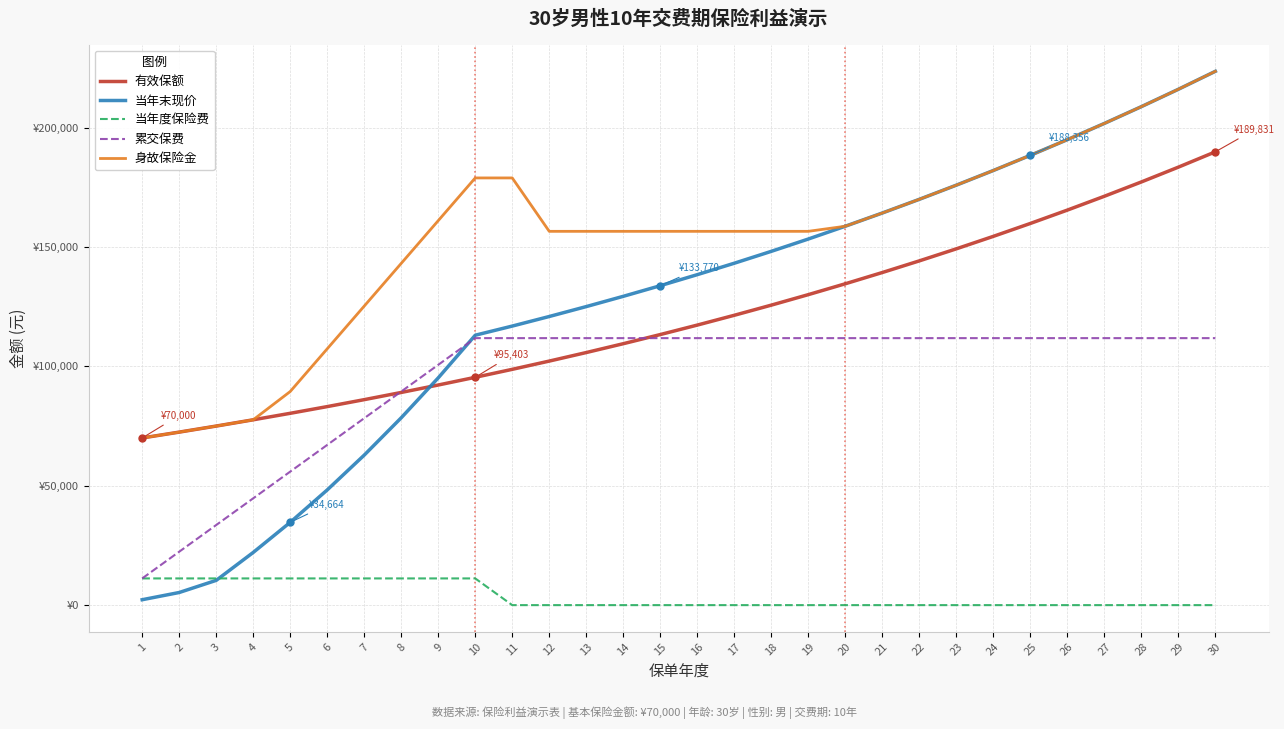

Which series has the largest range (max minus min)?

当年末现价